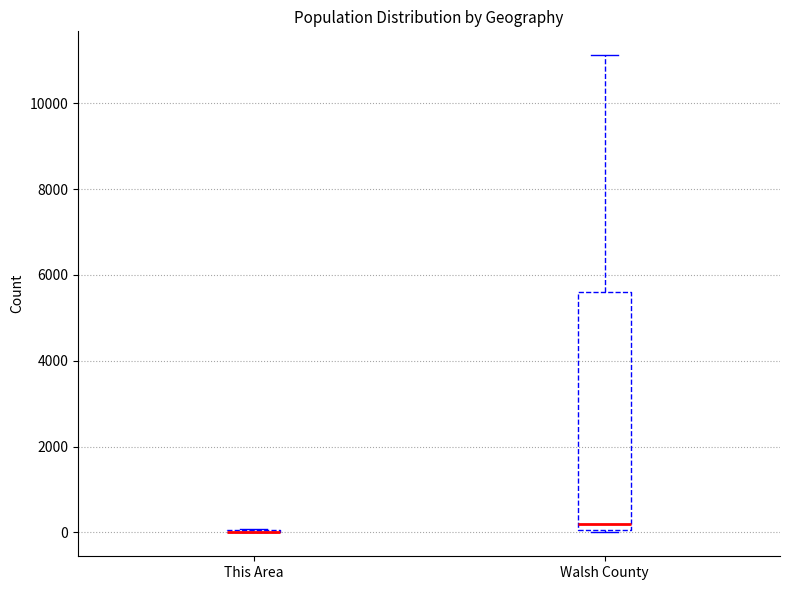

Where is the upper edge of the box for Walsh County on the y-axis? The values are not printed on the chart, so give them approximately, as read against the axis.

5600